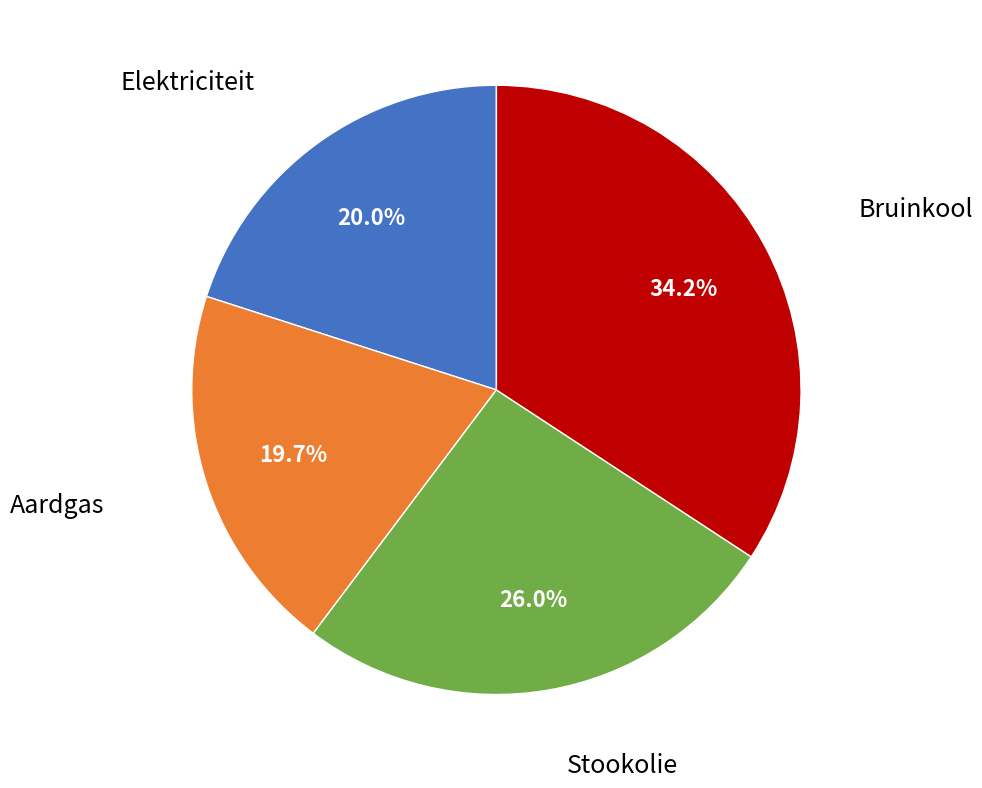

Is there a majority slice in this chart?

No